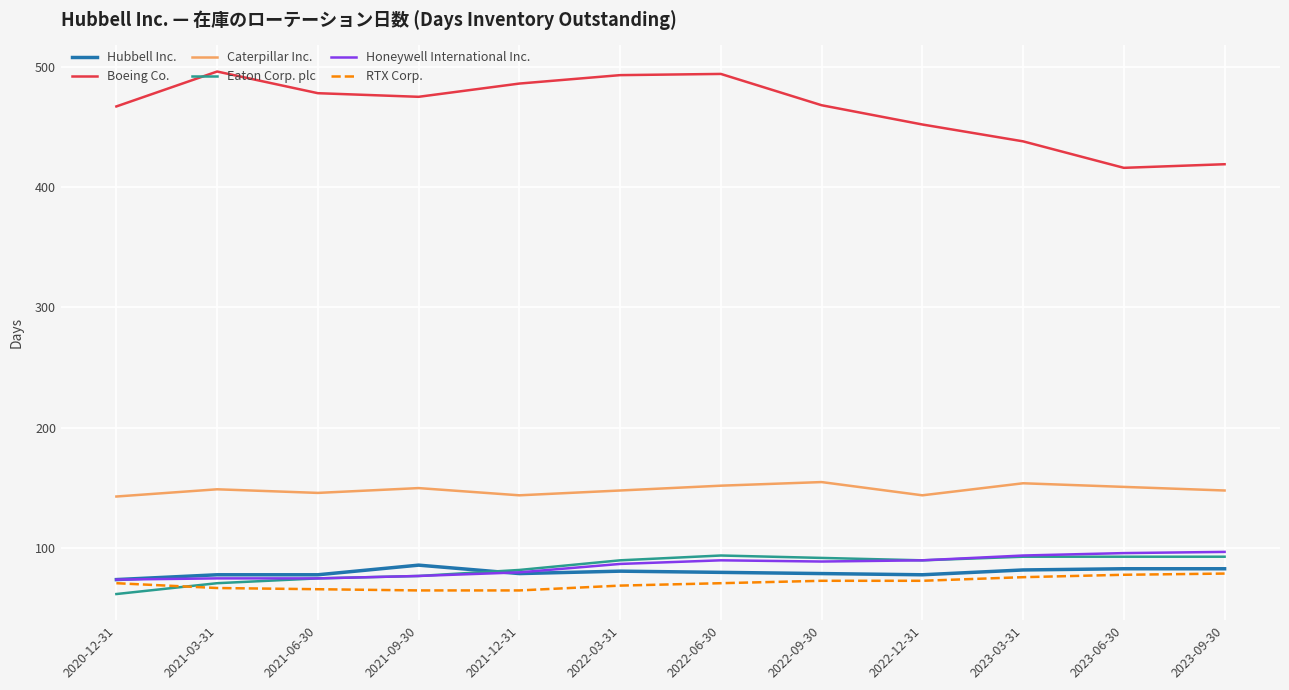

True or false: Boeing Co. and Honeywell International Inc. intersect in this chart.

False